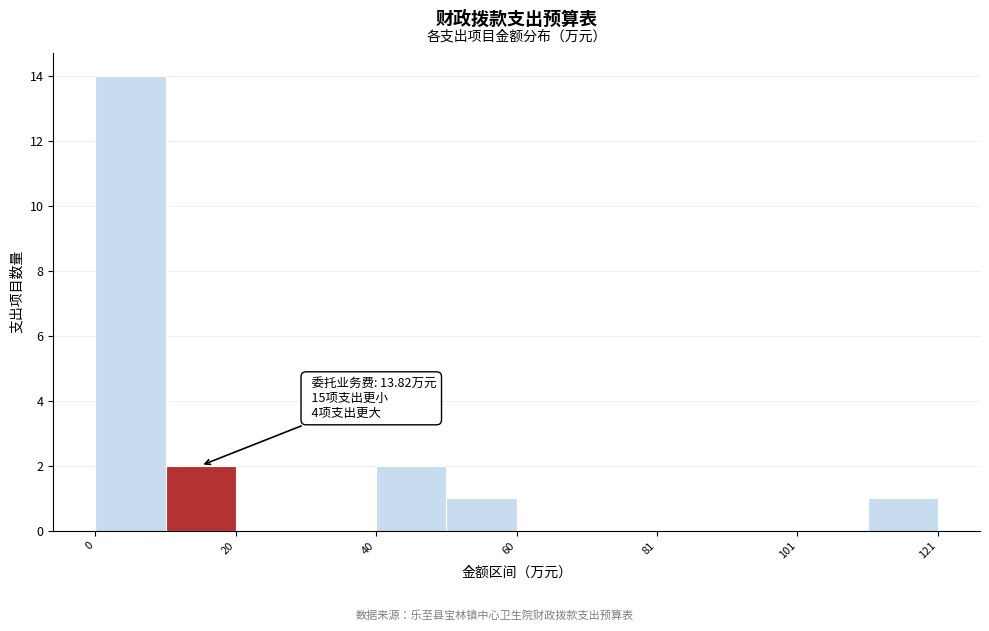

Read against the x-axis, roughly where is the centre of the tallest bar?

5